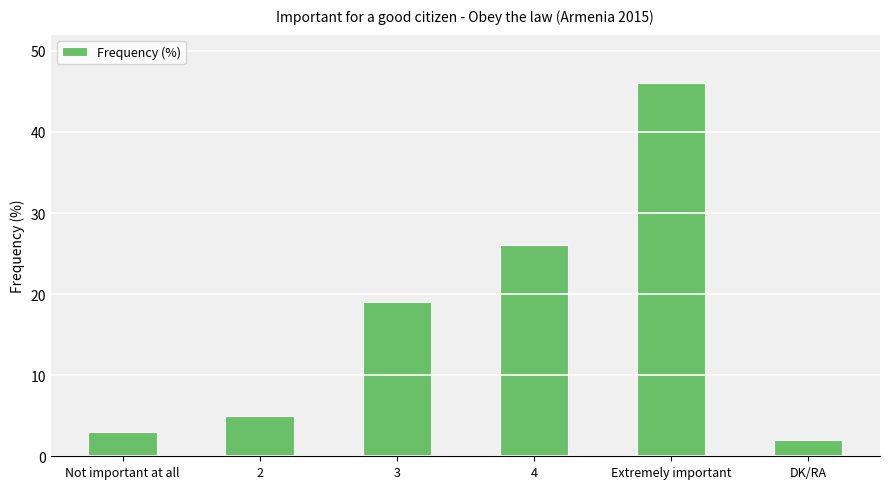

The chart shows a value of 13 at 3. True or false?

False